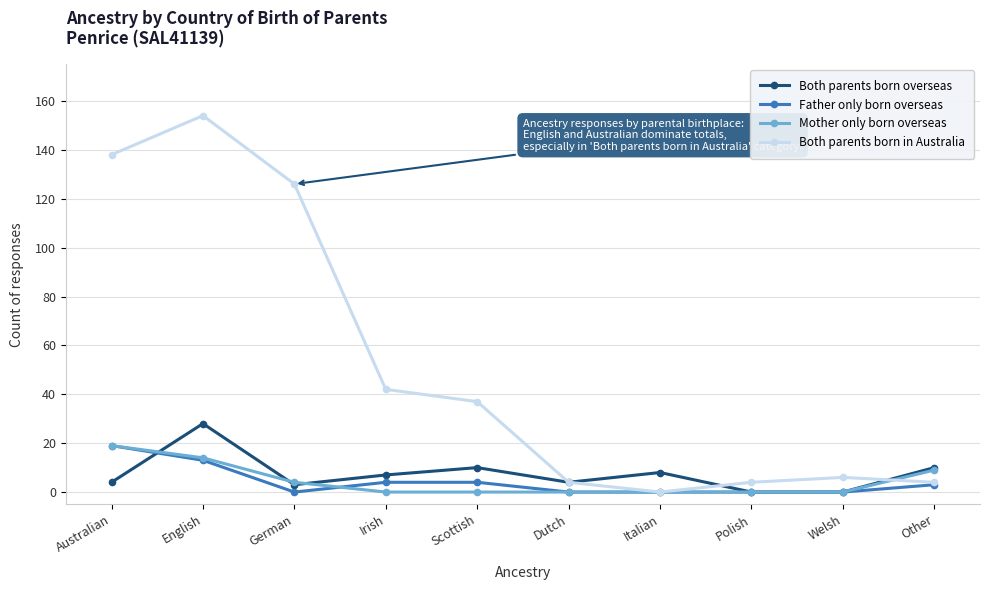

Which series has the largest total across all categories?

Both parents born in Australia